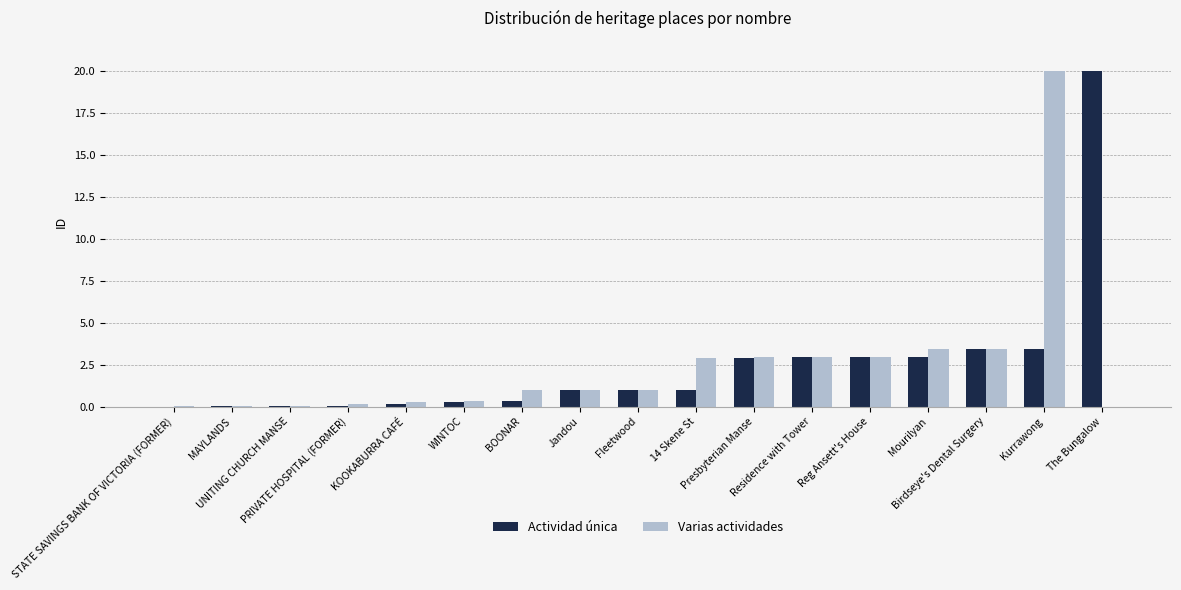

What is the sum of all Actividad única values?

42.6